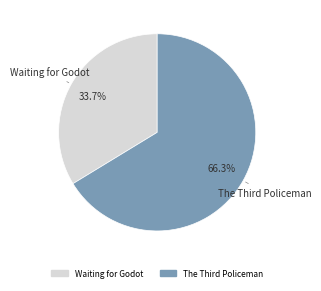

Which slice is the smallest?

Waiting for Godot